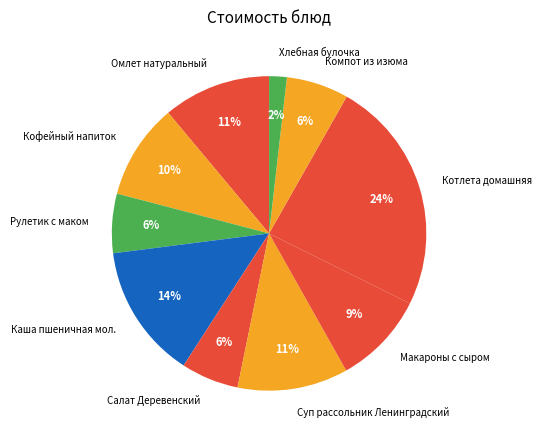

Which slice is the smallest?

Хлебная булочка